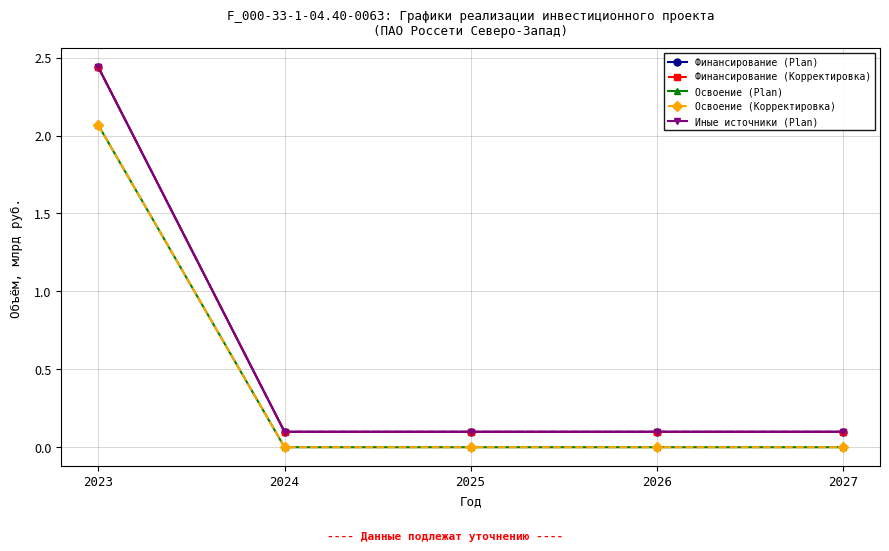

At which category does the chart reach its minimum across all series?

2024